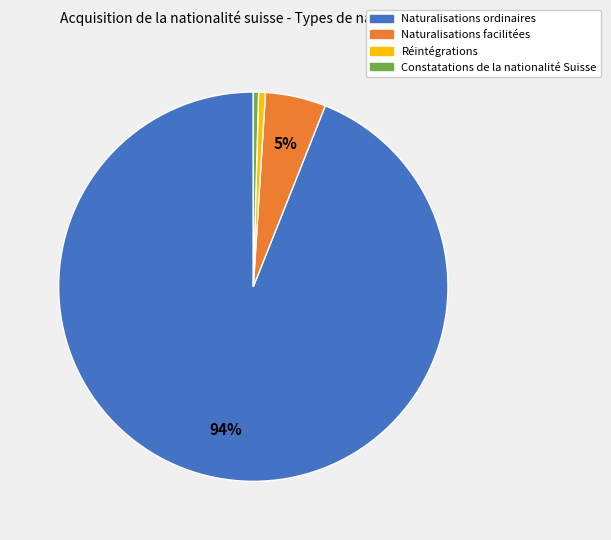

To the nearest percent, what is the difference between the Naturalisations facilitées and Constatations de la nationalité Suisse slice percentages?

5%